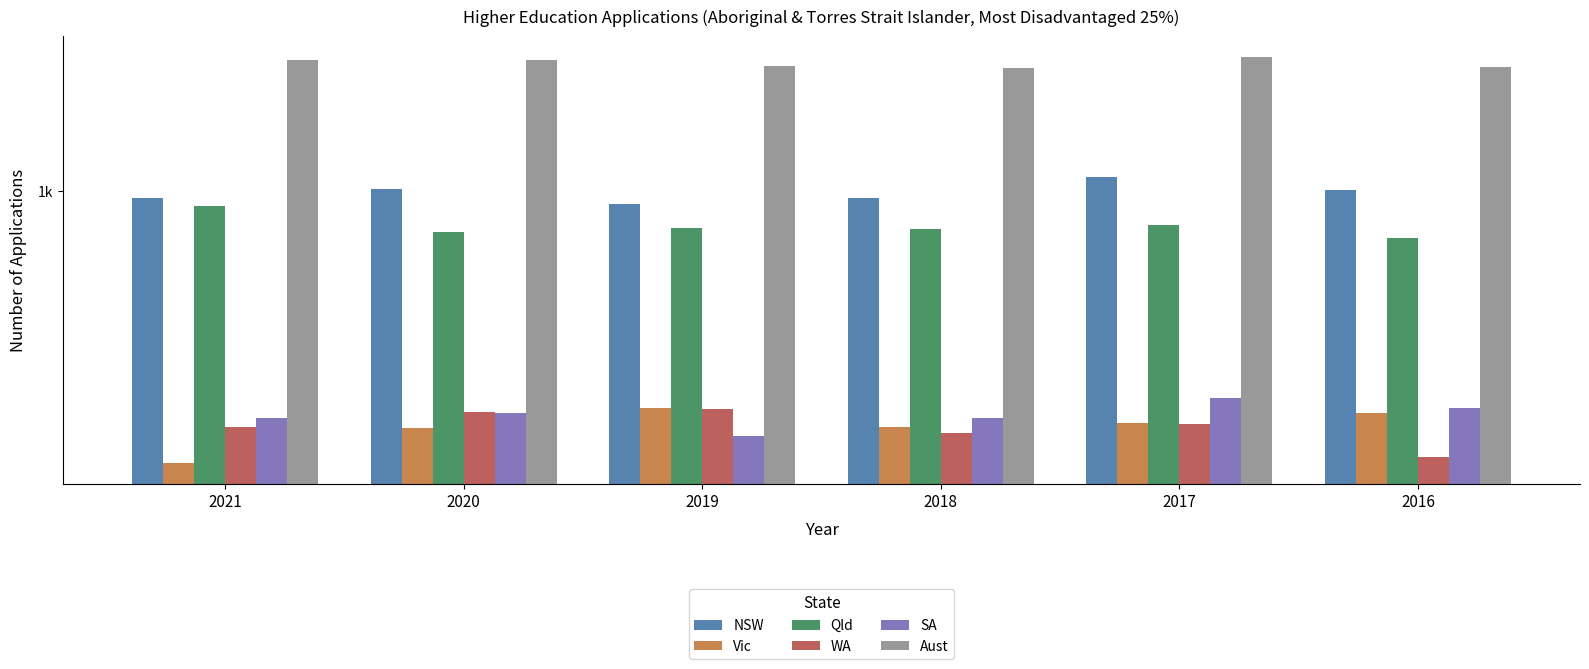

What is the total value across all series at 2017?

5139